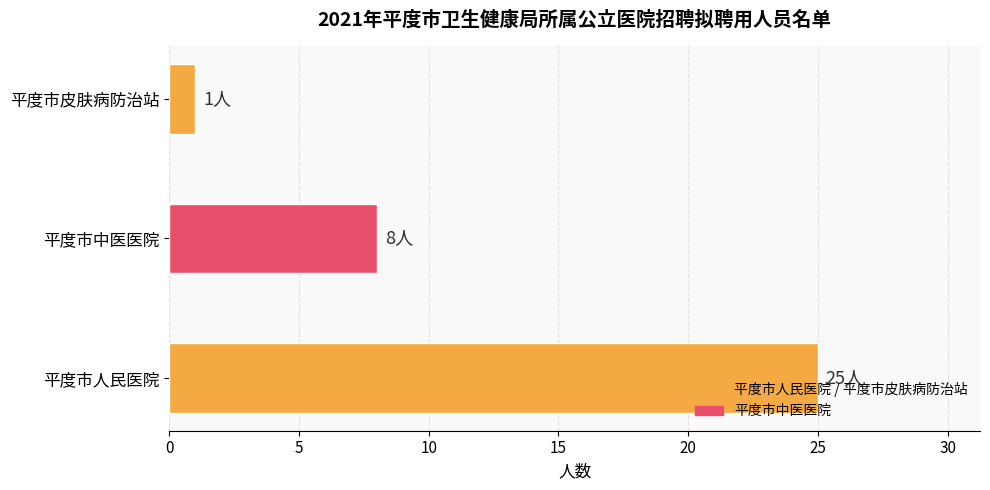

Count the number of data series in this chart.

1